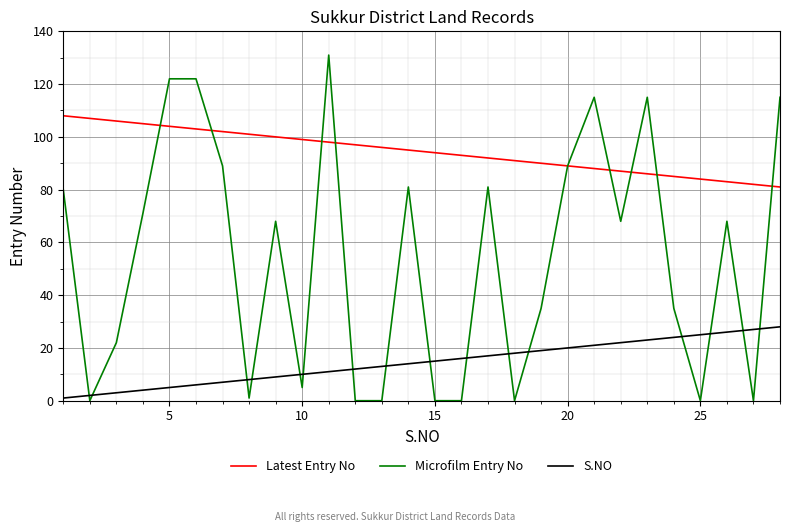

Which series has the widest spread of values?

Microfilm Entry No